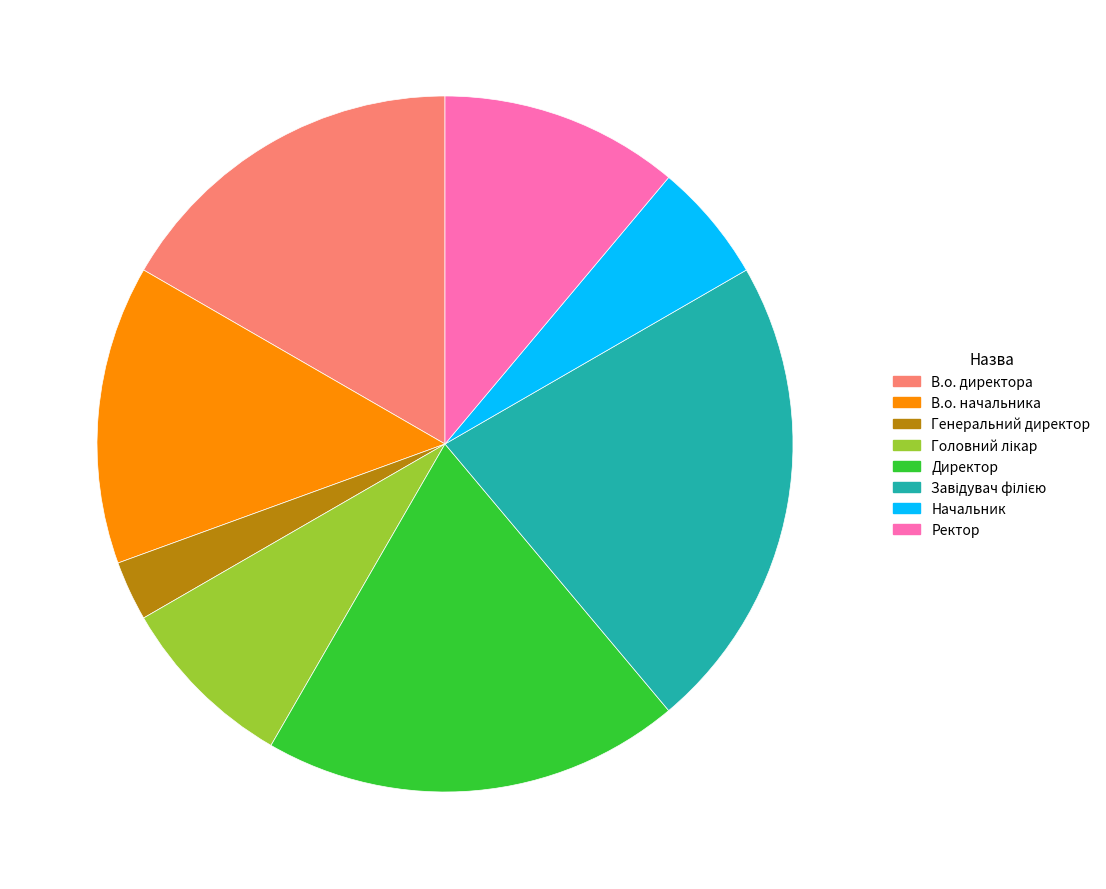

Which slice is the smallest?

Генеральний директор